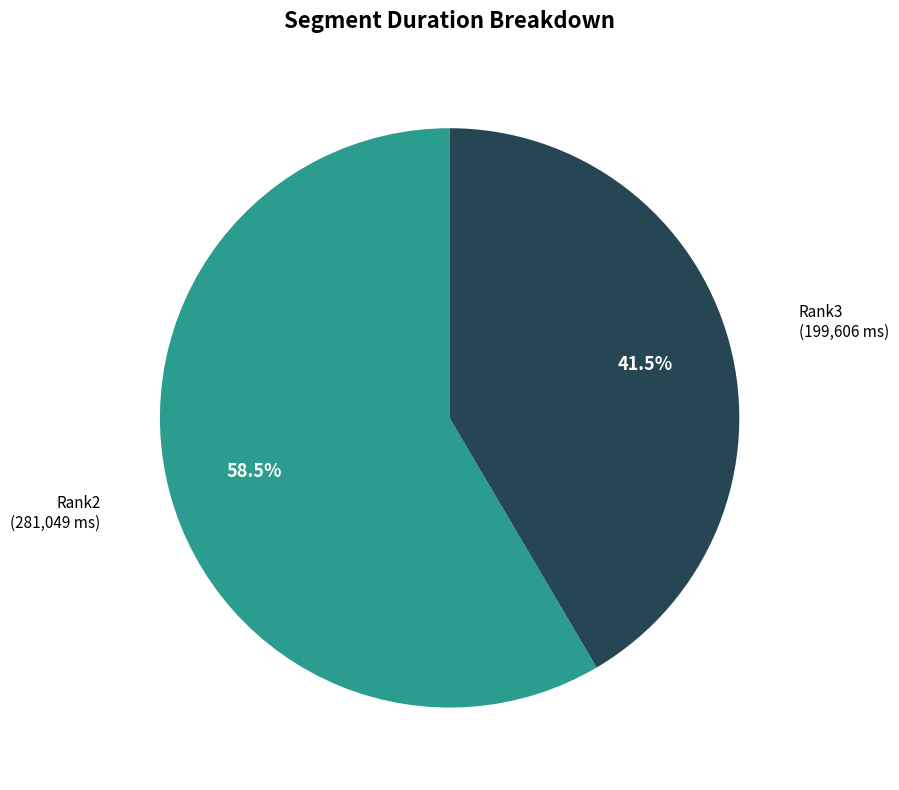

Does any single category account for the majority?

Yes